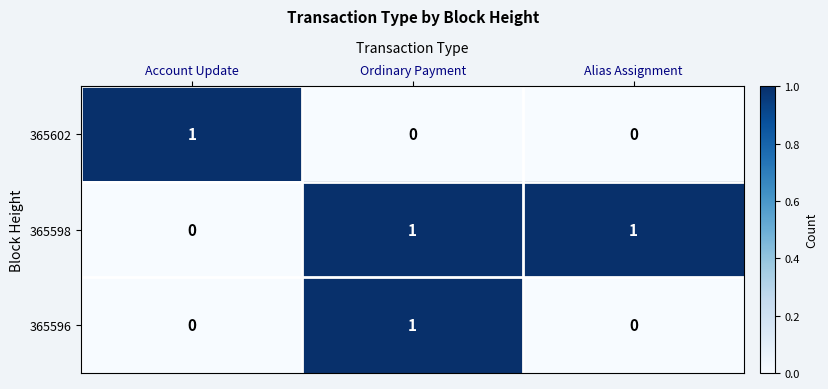

At which category is the sum across all series the highest?

Ordinary Payment